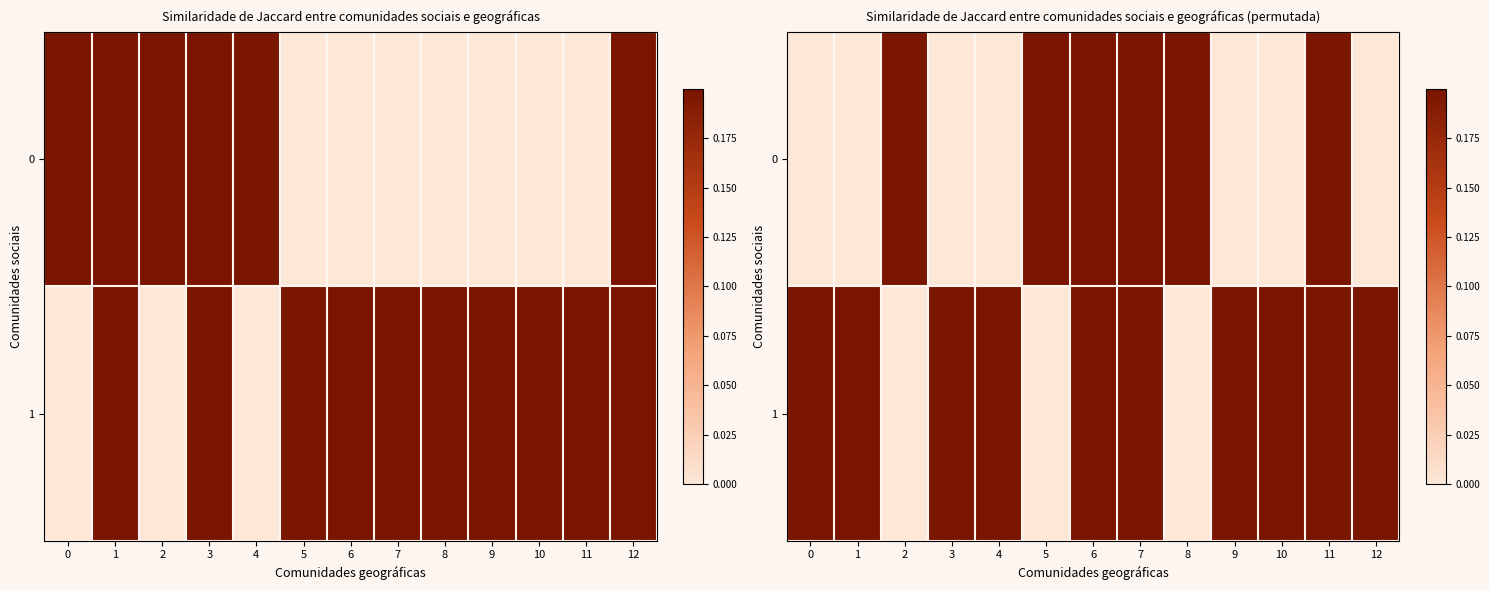

At how many categories does at least one series exceed 0?

13